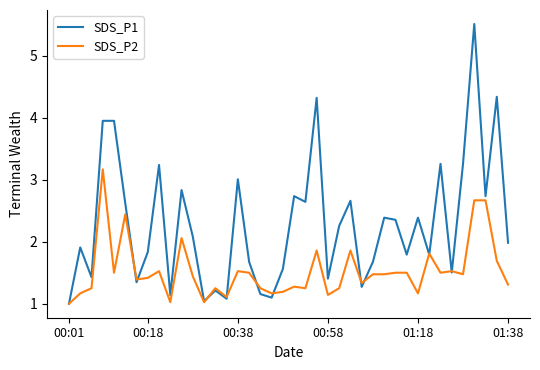

How many lines are shown in the chart?

2